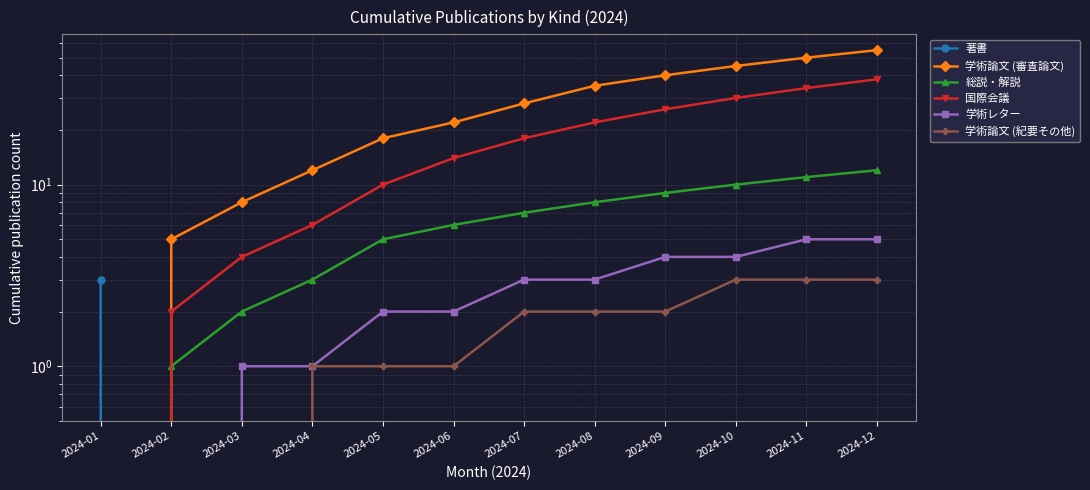

What is the difference between the maximum and minimum values in the 著書 series?

3